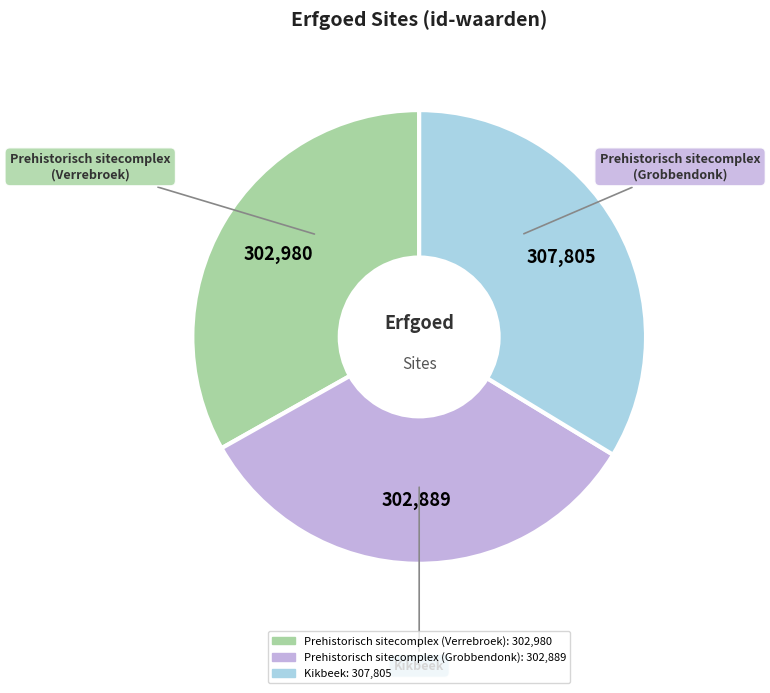

Do Prehistorisch sitecomplex (Grobbendonk) and Kikbeek together represent more than half of the pie?

Yes